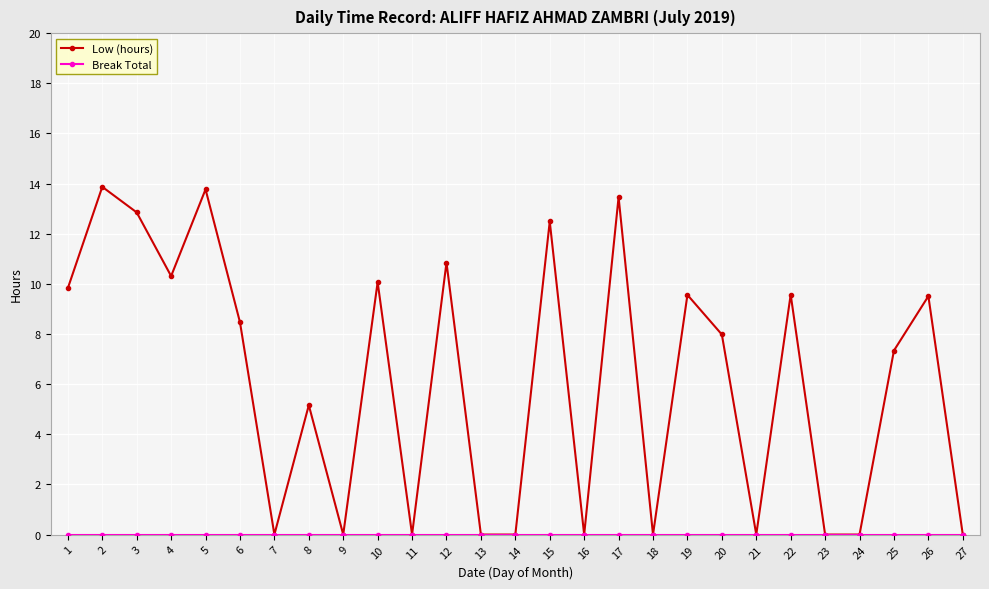

What is the difference between the highest and lowest values at 8?

5.2